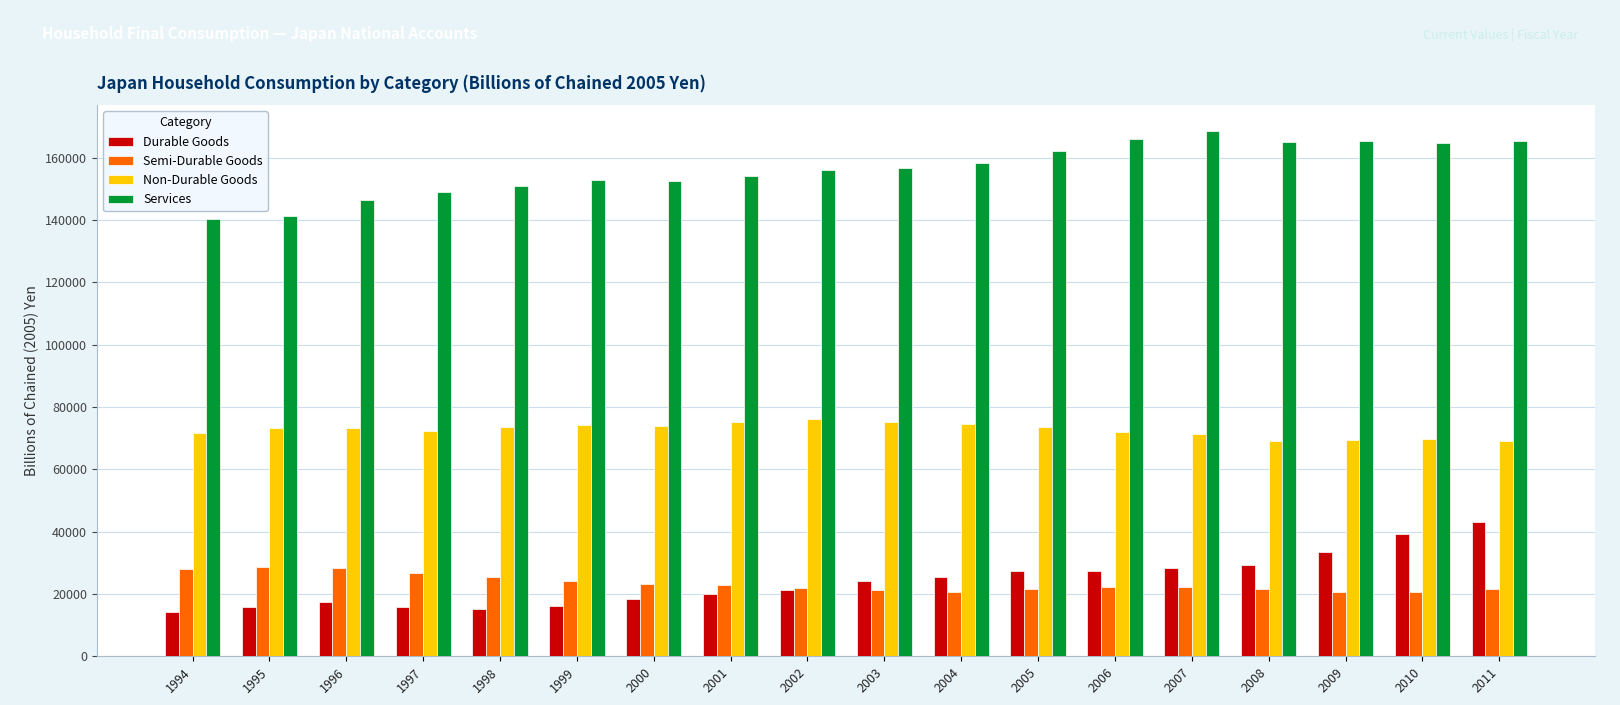

What is the maximum value shown in the chart?

168422.4